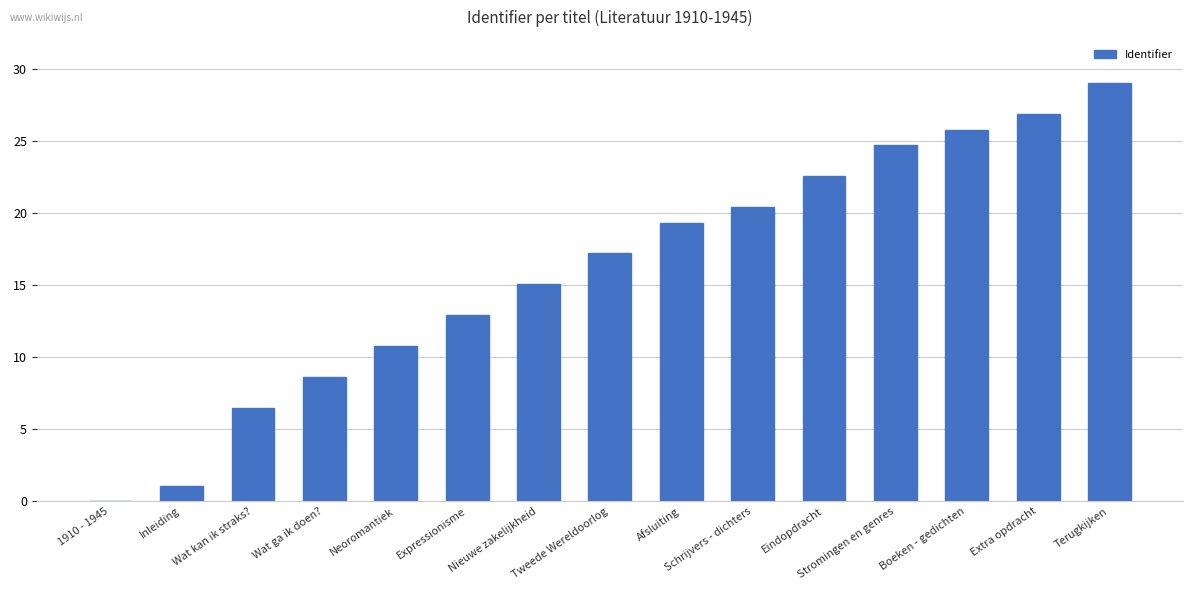

How many positive values are there?

14